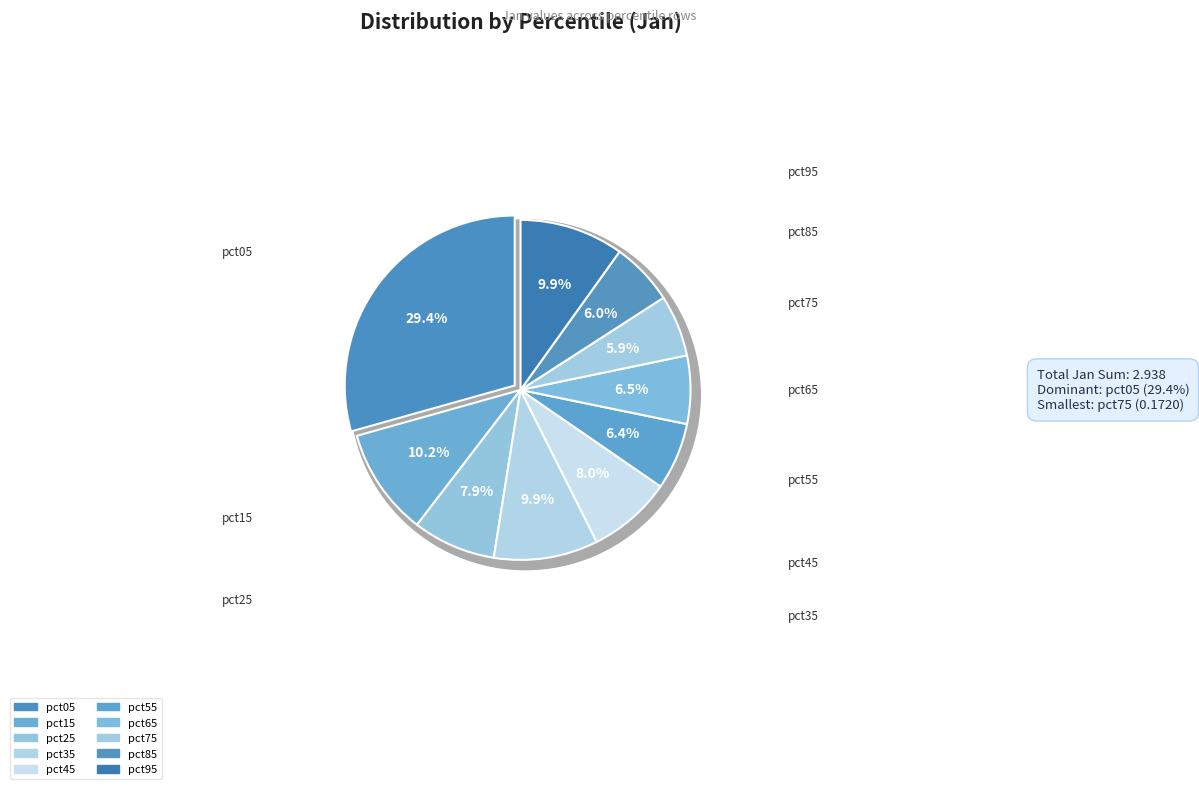

Combined, do pct75 and pct55 account for over 50%?

No